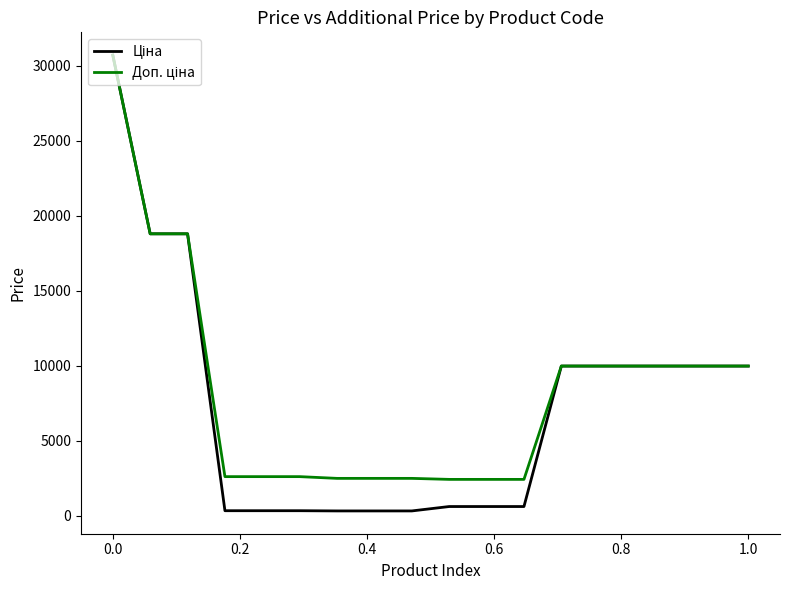

Does the chart display data point markers on the line(s)?

No